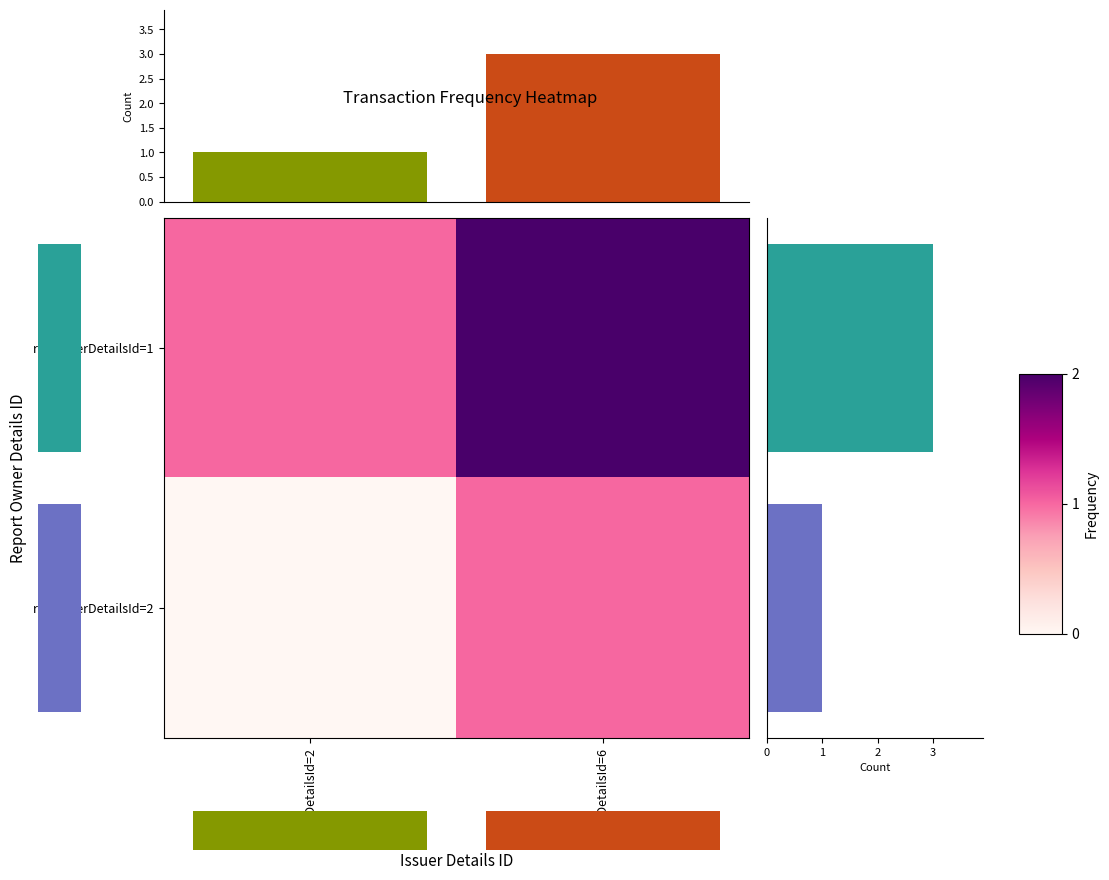

What value does the rptOwnerDetailsId=2 series have at issuerDetailsId=6?

1